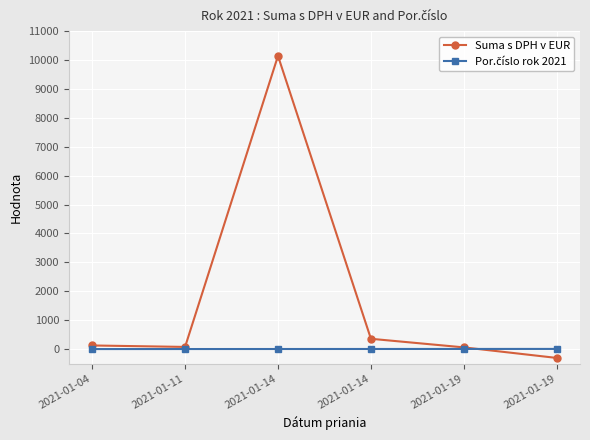

Does the chart have visible grid lines?

Yes